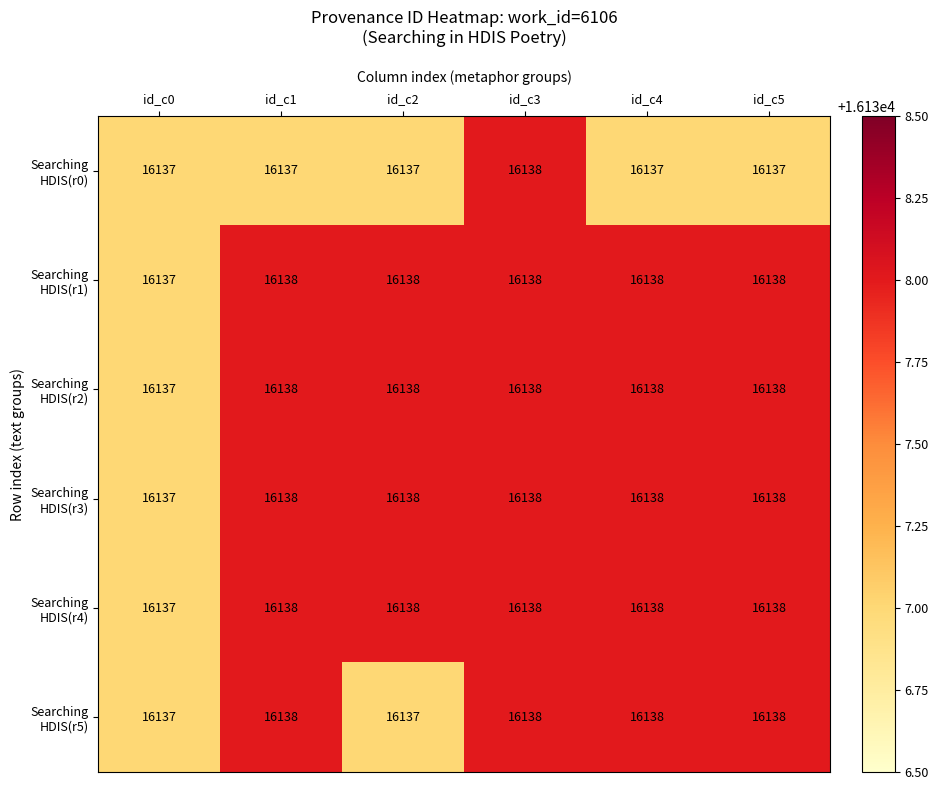

What is the total value across all series at id_c4?

96827